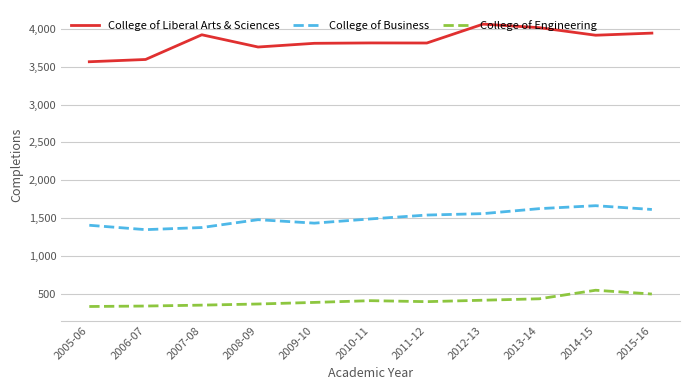

True or false: College of Liberal Arts & Sciences and College of Business cross at least once.

False